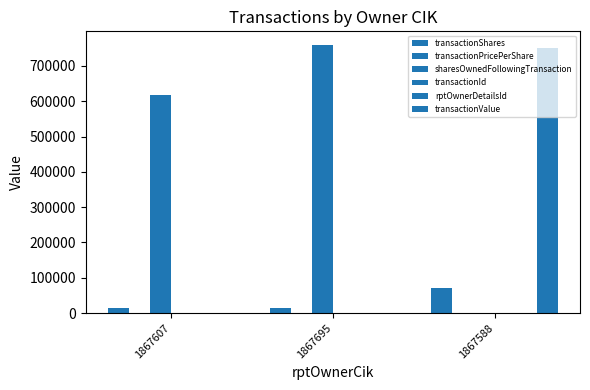

How many series are shown in this chart?

6